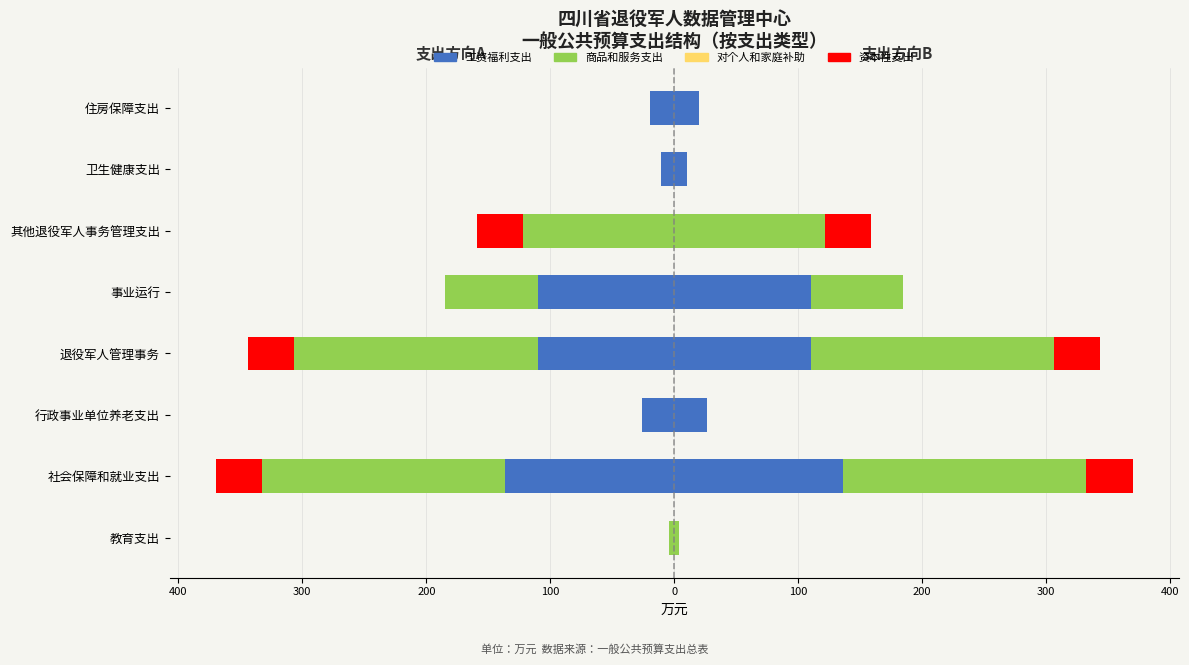

What is the total value across all series at 0?

-158.4